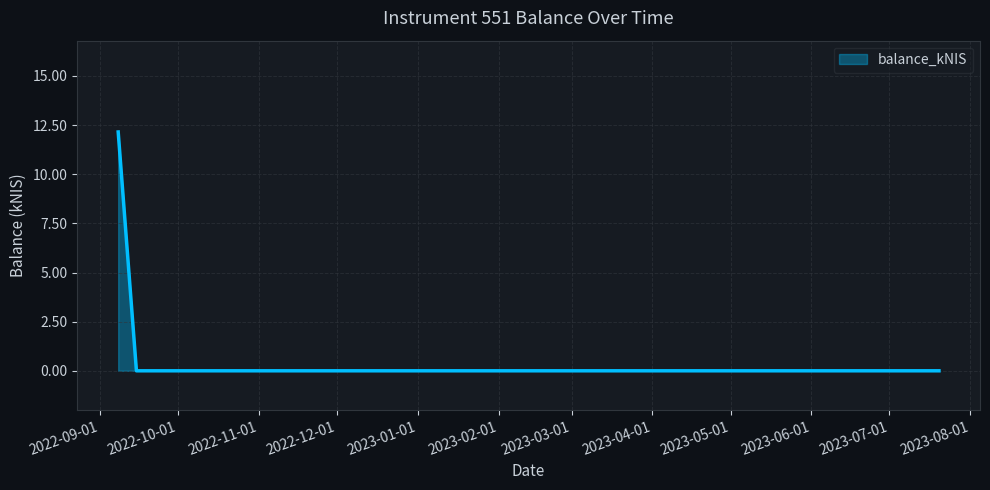

What is the maximum value shown in the chart?

12.2